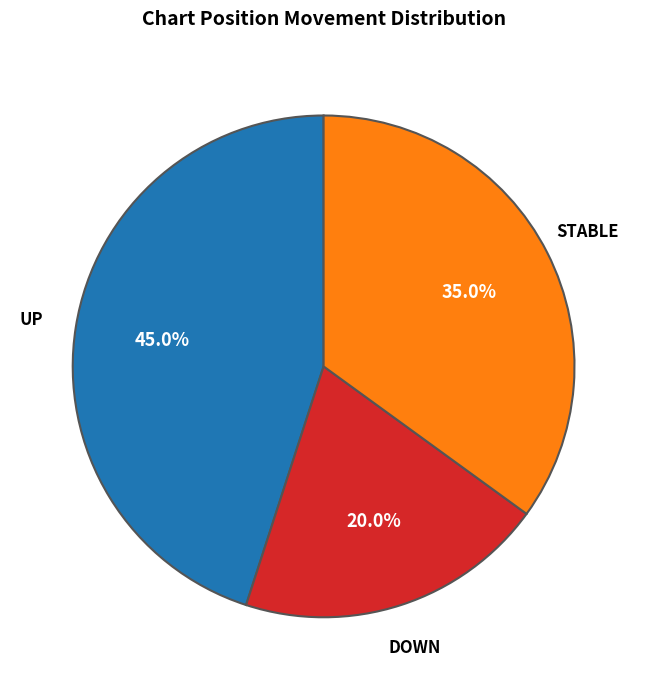

Is there a majority slice in this chart?

No